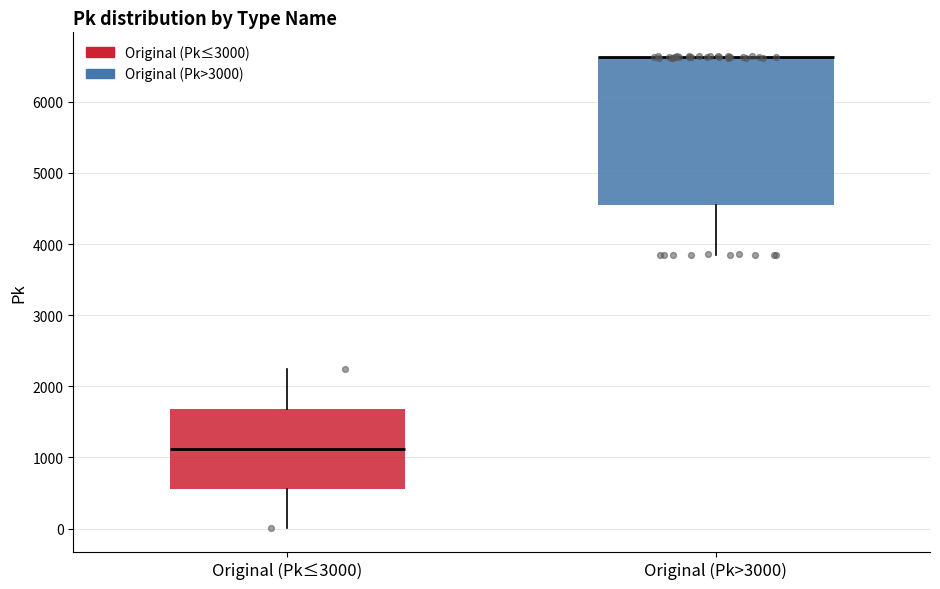

Reading left to right, read every box against the y-axis: the position of its median line, the range the box covers, and the ends of its whiskers. The values are not printed on the chart, so give them approximately, as read against the axis.

Original (Pk≤3000): median 1100, box 600 to 1700, whiskers 0 to 2200
Original (Pk>3000): median 6600 (drawn on the box's upper edge), box 4500 to 6600, whiskers 3800 to 6600